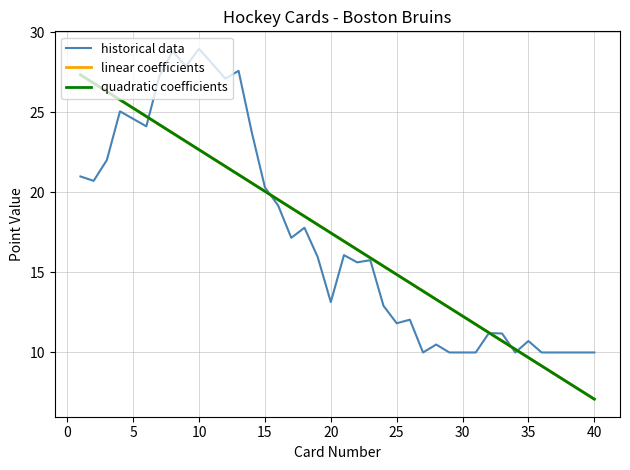

Reading left to right, extract all data points from this chart.

historical data: 21.0	20.7	22.0	25.1	24.6	24.1	27.3	28.8	27.9	29.0	28.0	27.1	27.6	23.8	20.3	19.2	17.2	17.8	16.0	13.1	16.1	15.6	15.8	12.9	11.8	12.0	10.0	10.5	10.0	10.0	10.0	11.2	11.2	10.0	10.7	10.0	10.0	10.0	10.0	10.0
linear coefficients: 27.3	26.8	26.3	25.8	25.3	24.7	24.2	23.7	23.2	22.7	22.1	21.6	21.1	20.6	20.1	19.5	19.0	18.5	18.0	17.5	16.9	16.4	15.9	15.4	14.9	14.4	13.8	13.3	12.8	12.3	11.8	11.2	10.7	10.2	9.7	9.2	8.6	8.1	7.6	7.1
quadratic coefficients: 27.3	26.8	26.3	25.8	25.3	24.7	24.2	23.7	23.2	22.7	22.1	21.6	21.1	20.6	20.1	19.5	19.0	18.5	18.0	17.5	16.9	16.4	15.9	15.4	14.9	14.3	13.8	13.3	12.8	12.3	11.8	11.2	10.7	10.2	9.7	9.2	8.6	8.1	7.6	7.1